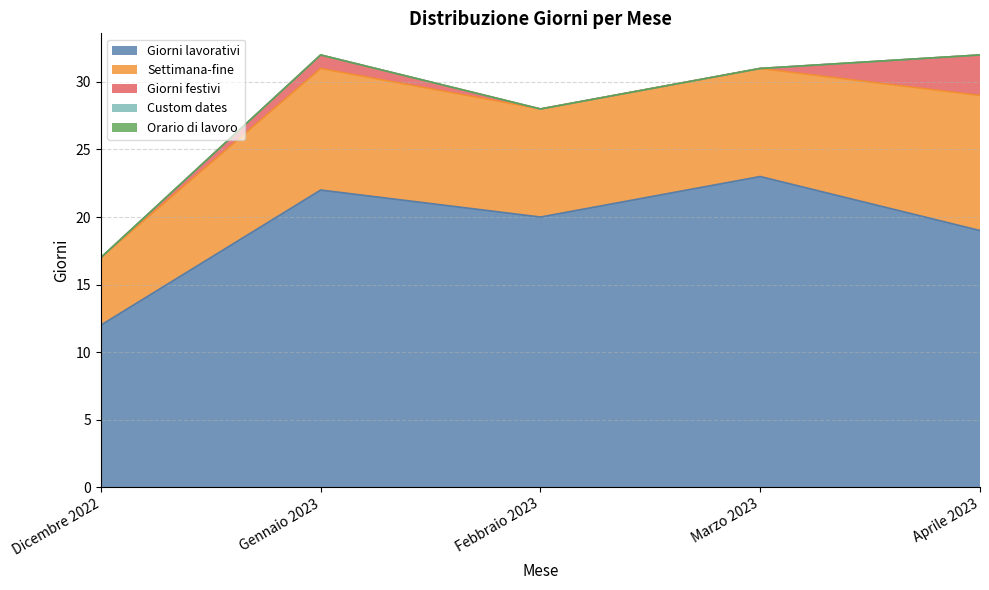

Reading left to right, extract all data points from this chart.

Giorni lavorativi: Dicembre 2022=12	Gennaio 2023=22	Febbraio 2023=20	Marzo 2023=23	Aprile 2023=19
Settimana-fine: Dicembre 2022=5	Gennaio 2023=9	Febbraio 2023=8	Marzo 2023=8	Aprile 2023=10
Giorni festivi: Dicembre 2022=0	Gennaio 2023=1	Febbraio 2023=0	Marzo 2023=0	Aprile 2023=3
Custom dates: Dicembre 2022=0	Gennaio 2023=0	Febbraio 2023=0	Marzo 2023=0	Aprile 2023=0
Orario di lavoro: Dicembre 2022=0	Gennaio 2023=0	Febbraio 2023=0	Marzo 2023=0	Aprile 2023=0